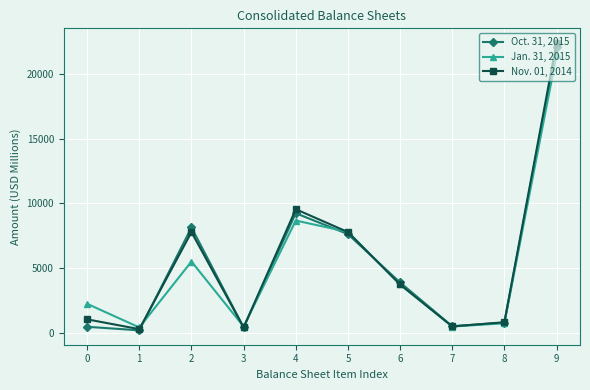

How many interior local valleys does the Jan. 31, 2015 series have?

3